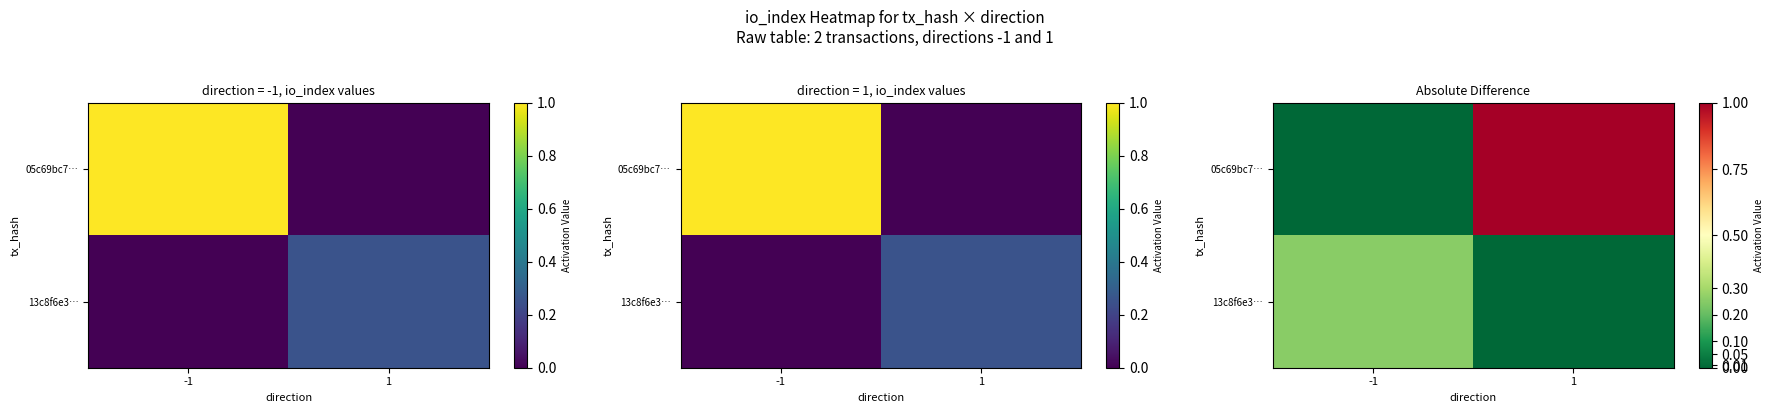

Which series has the largest total across all categories?

05c69bc7…